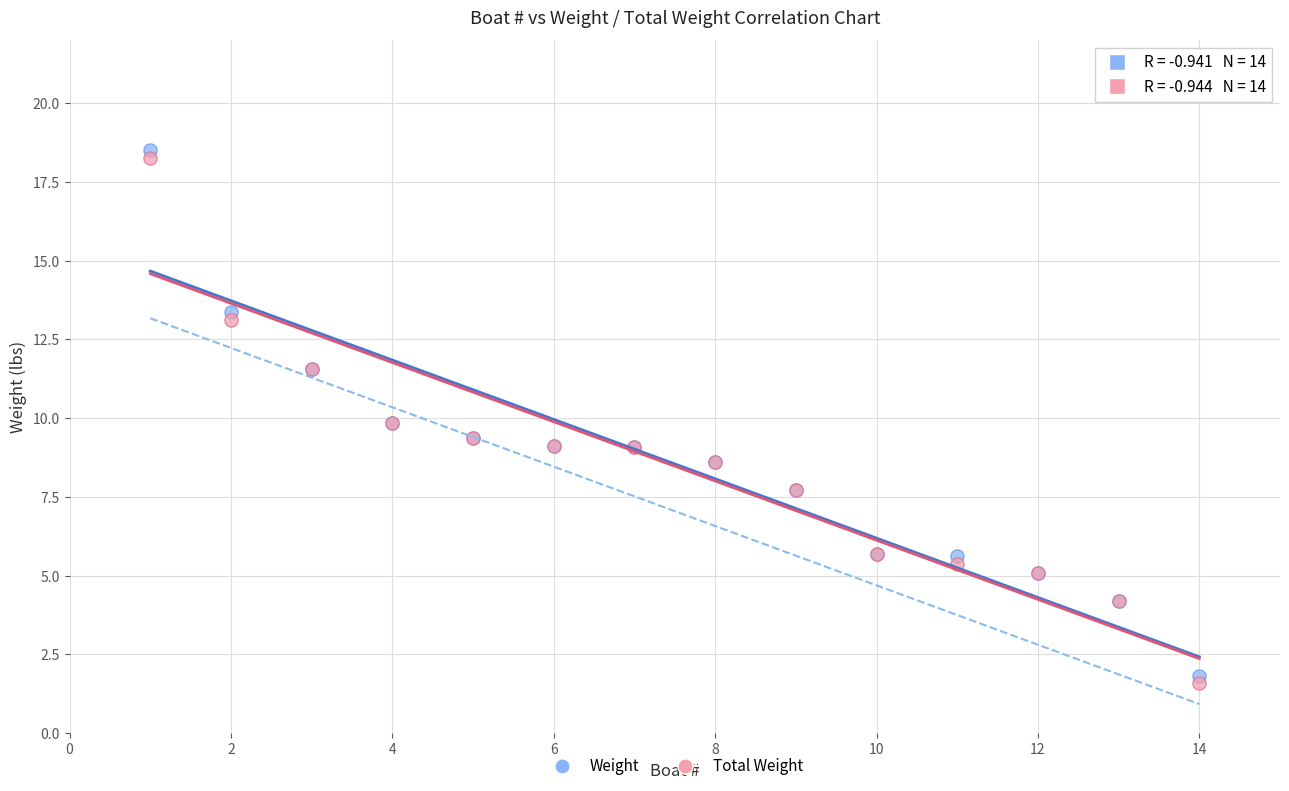

What is the X range (max minus min) for the scatter plot?

13.0